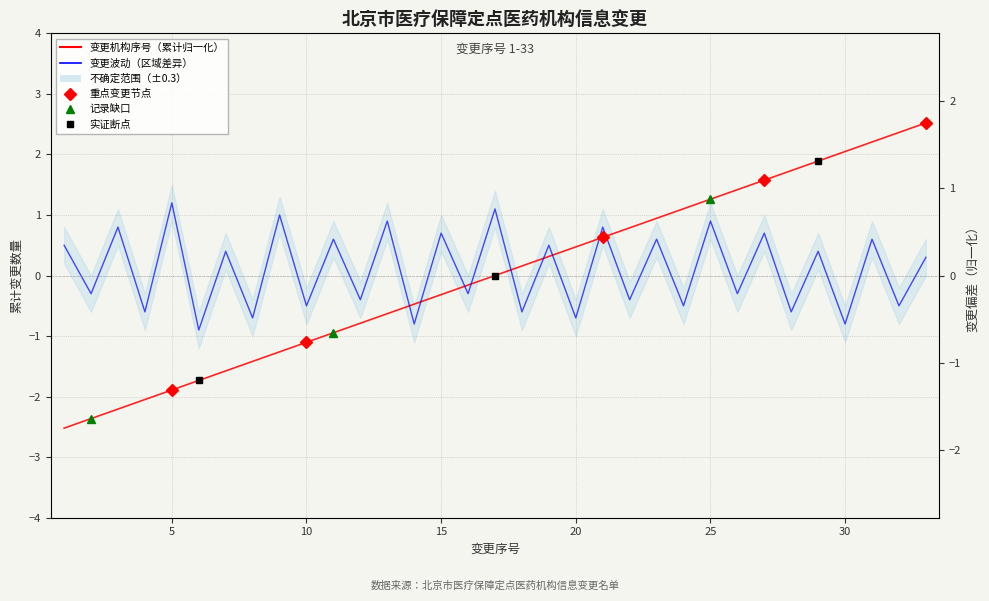

Which series has the largest total across all categories?

变更波动（区域差异）